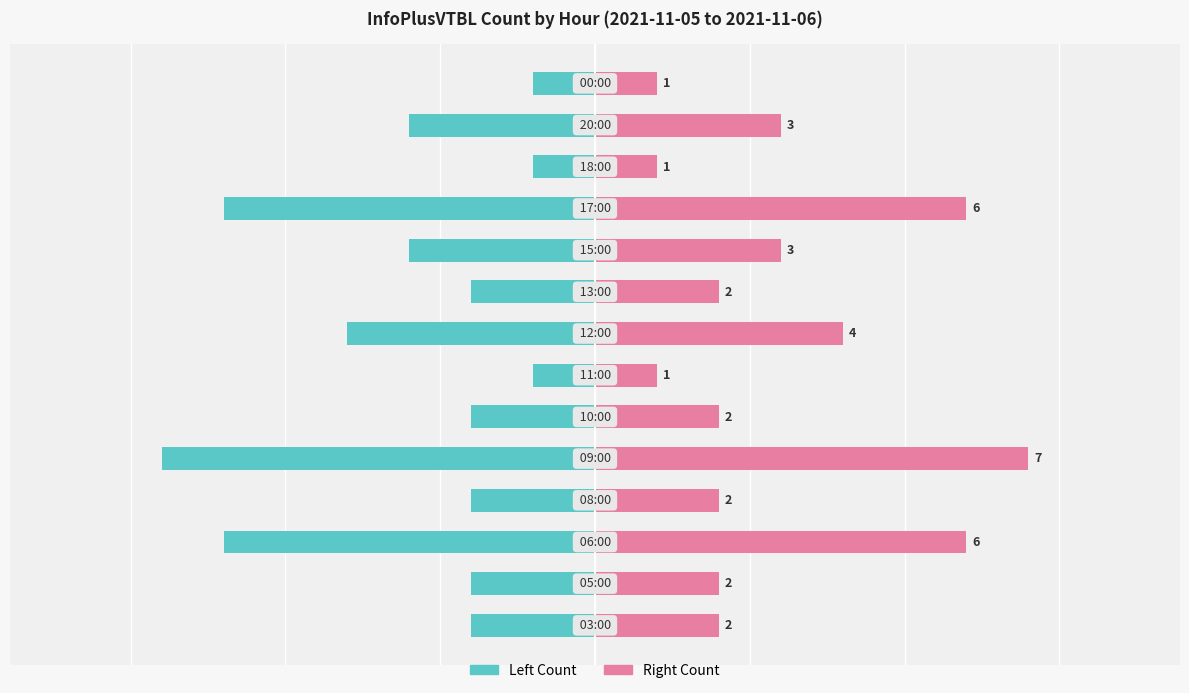

Which has a higher value, 7 or 12?

12